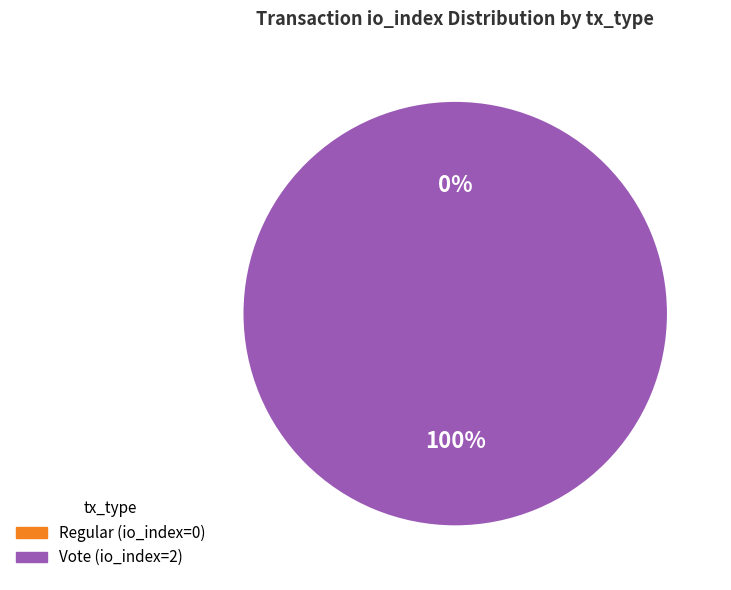

Is it true that Vote (io_index=2) is 92% of the pie?

False